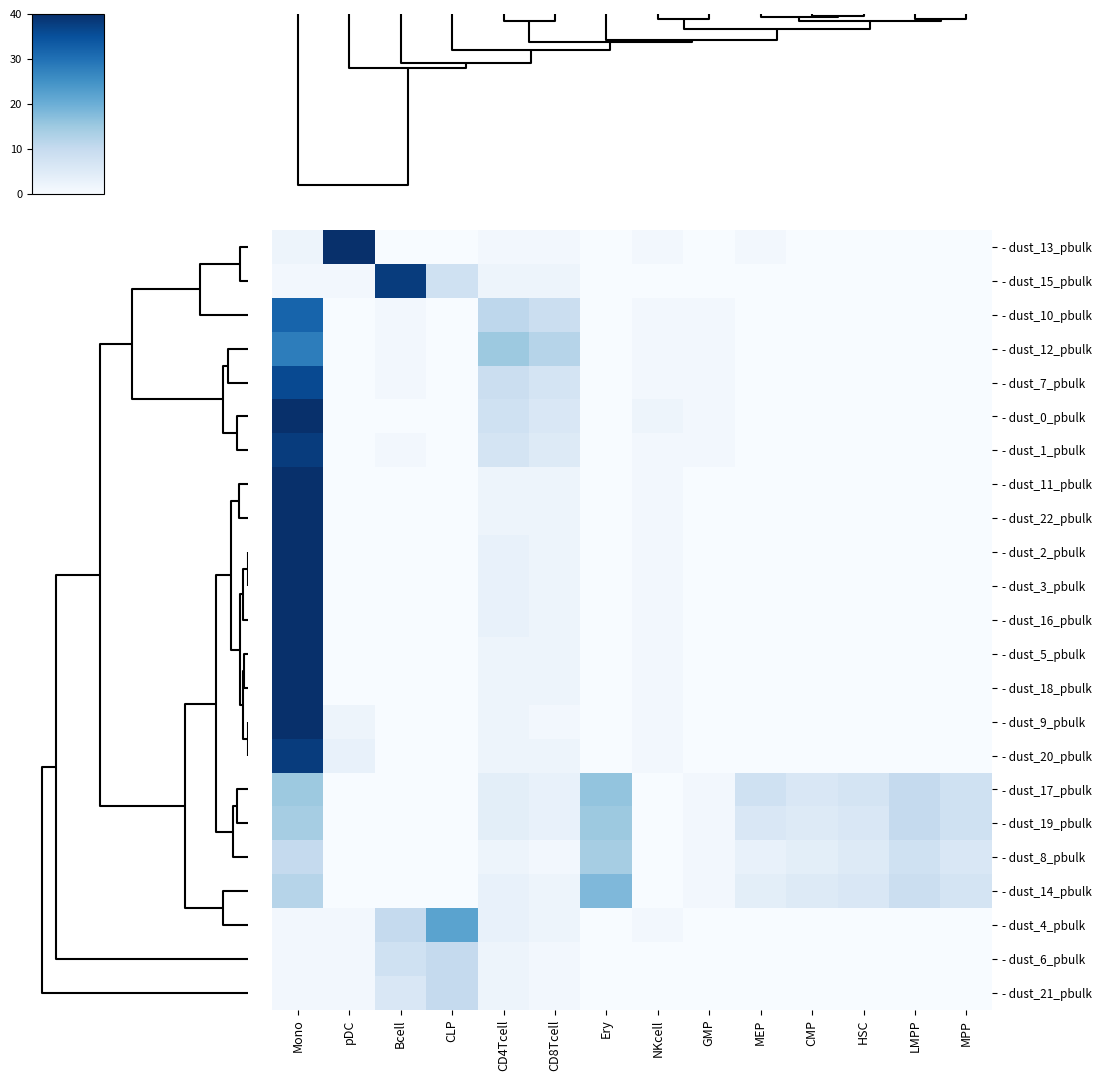

At which category is the sum across all series the highest?

Mono